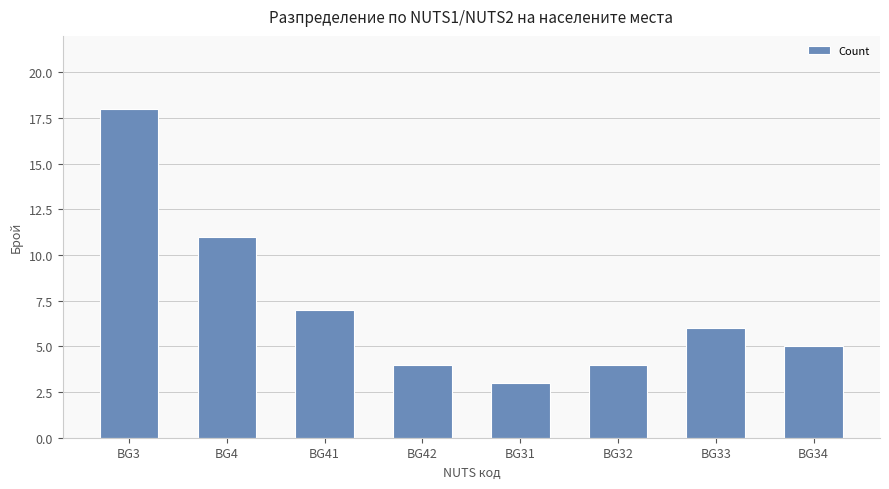

Between BG31 and BG33, which is larger?

BG33